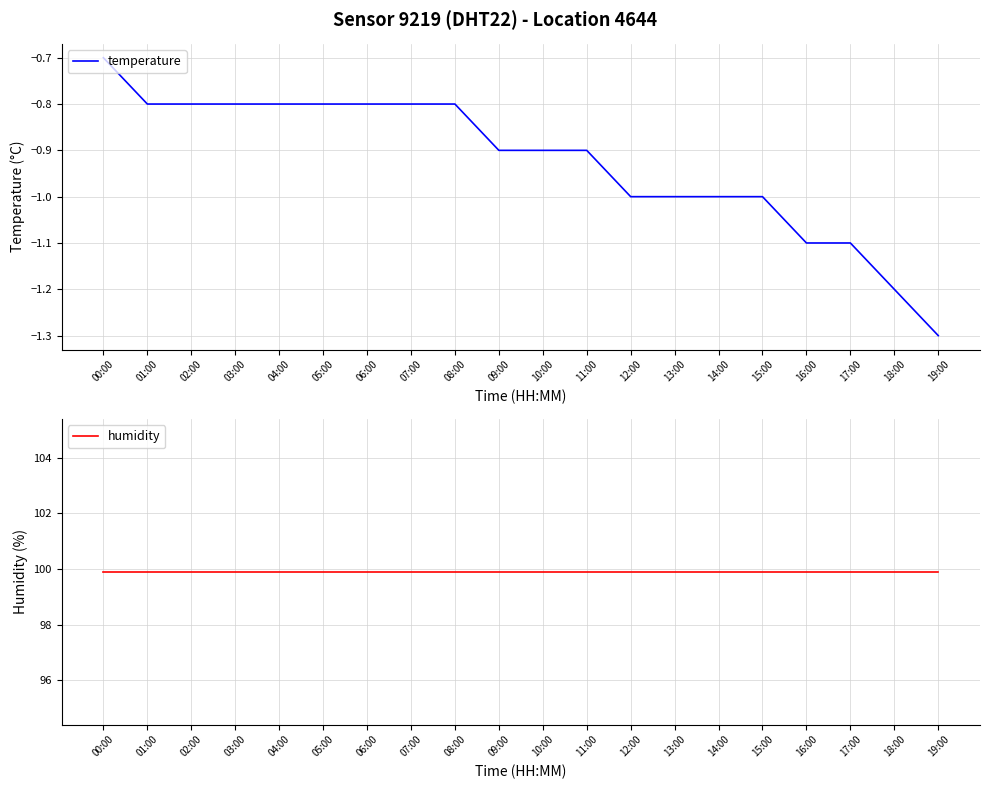

Which series changed the most between 01:00 and 13:00?

temperature